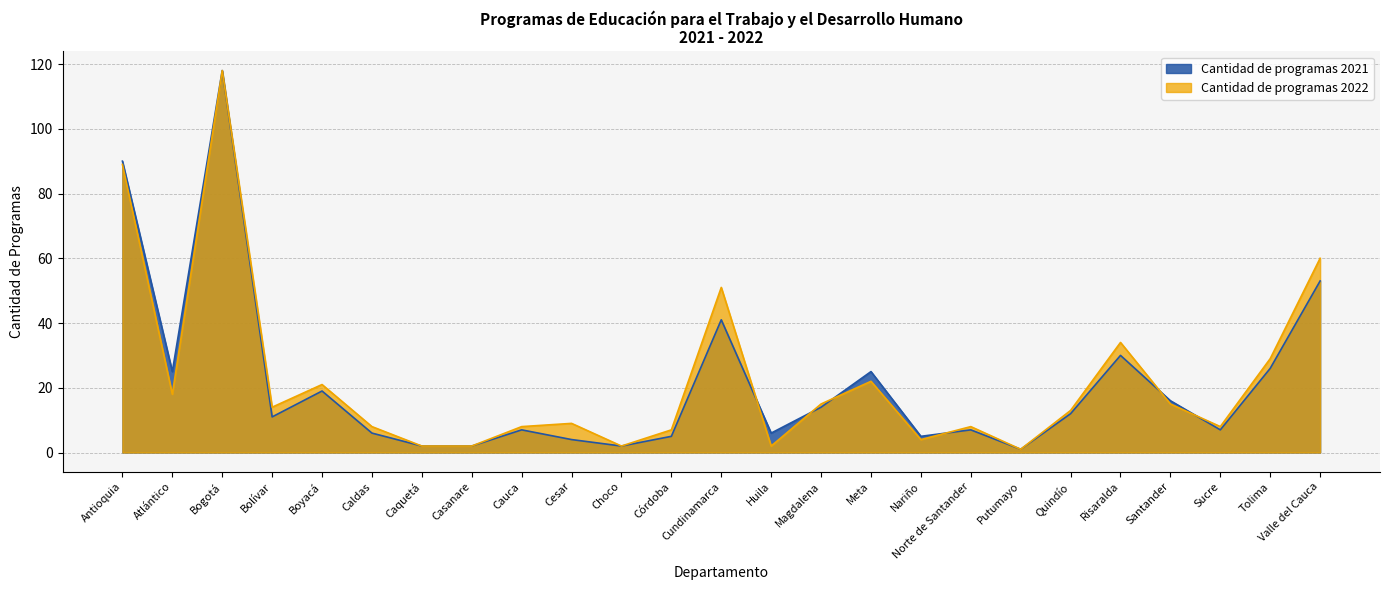

How many lines are shown in the chart?

2